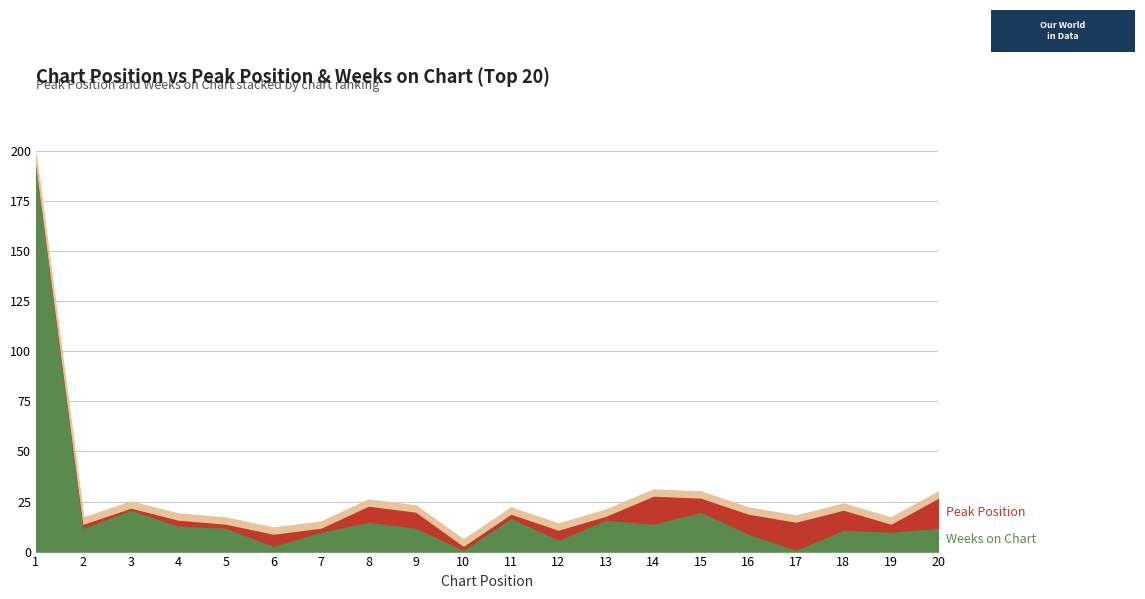

How many data points in Weeks on Chart are above 12?

8